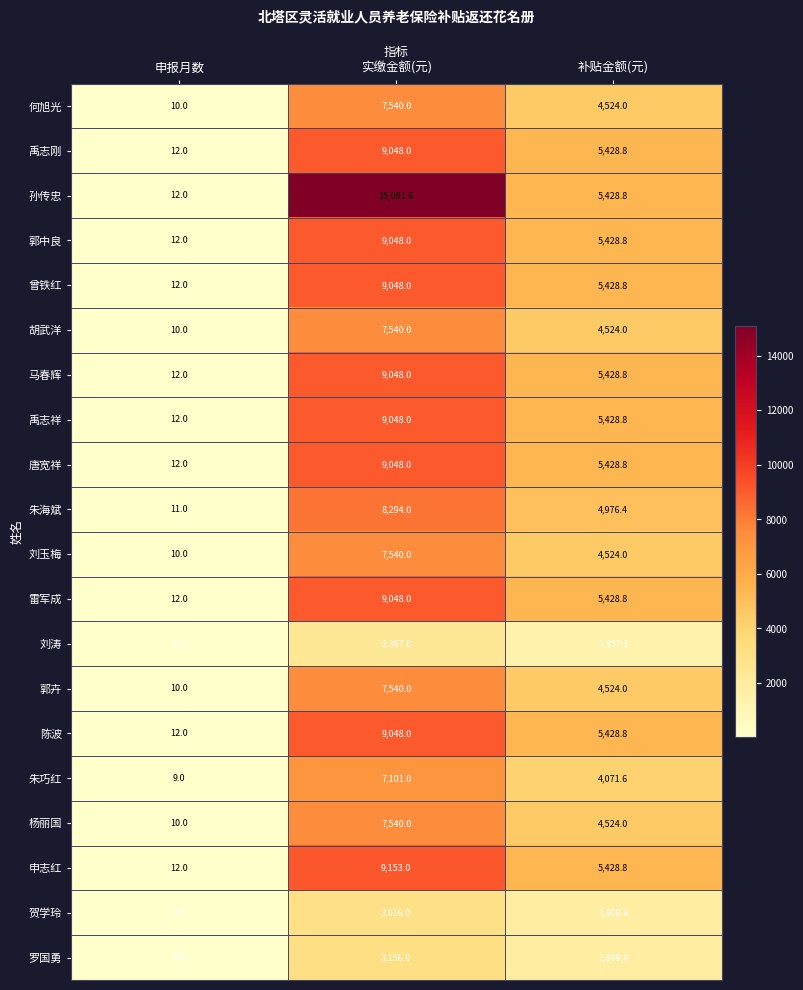

At which category is the sum across all series the highest?

实缴金额(元)